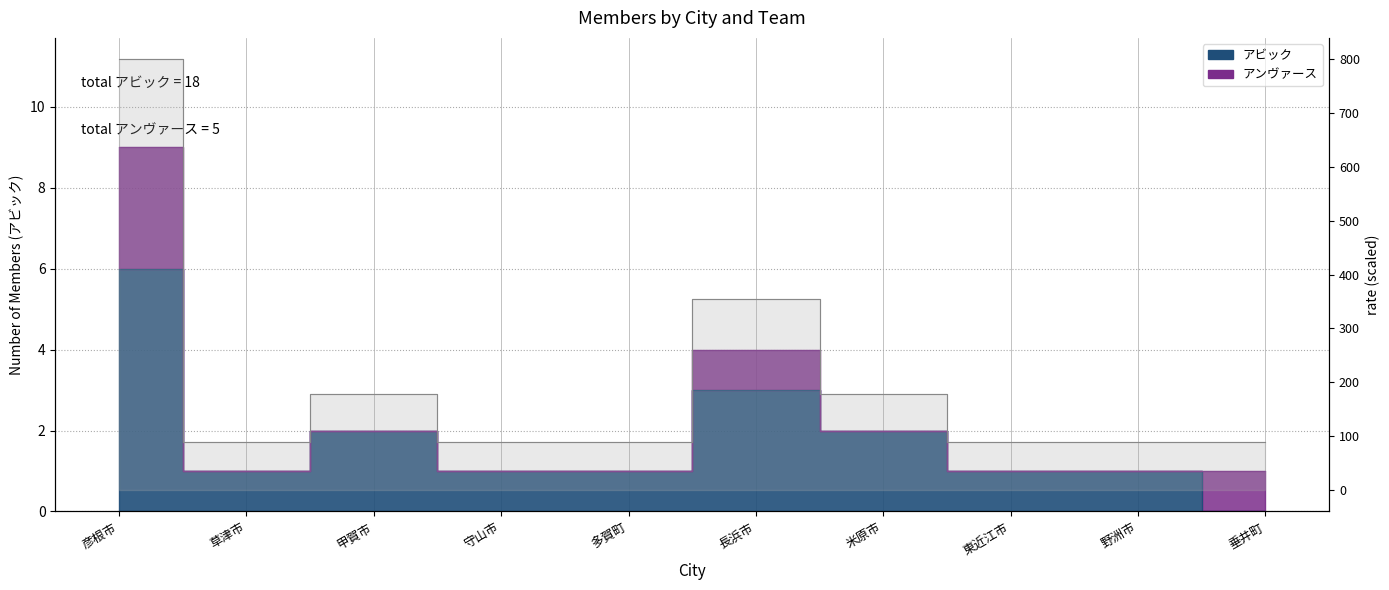

Reading right to left, extract all data points from this chart.

垂井町=0	野洲市=1	東近江市=1	米原市=2	長浜市=3	多賀町=1	守山市=1	甲賀市=2	草津市=1	彦根市=6